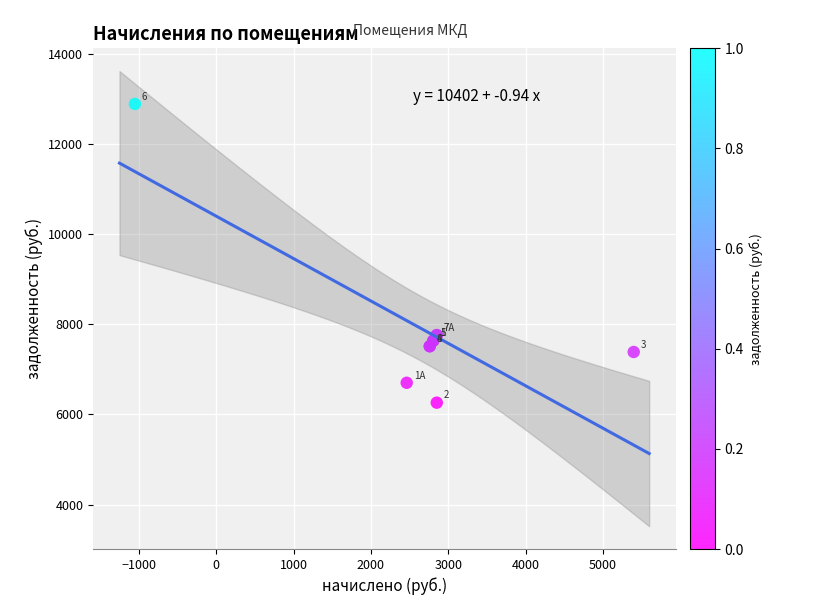

What Y value in the scatter plot is closest to 9578?

7761.6